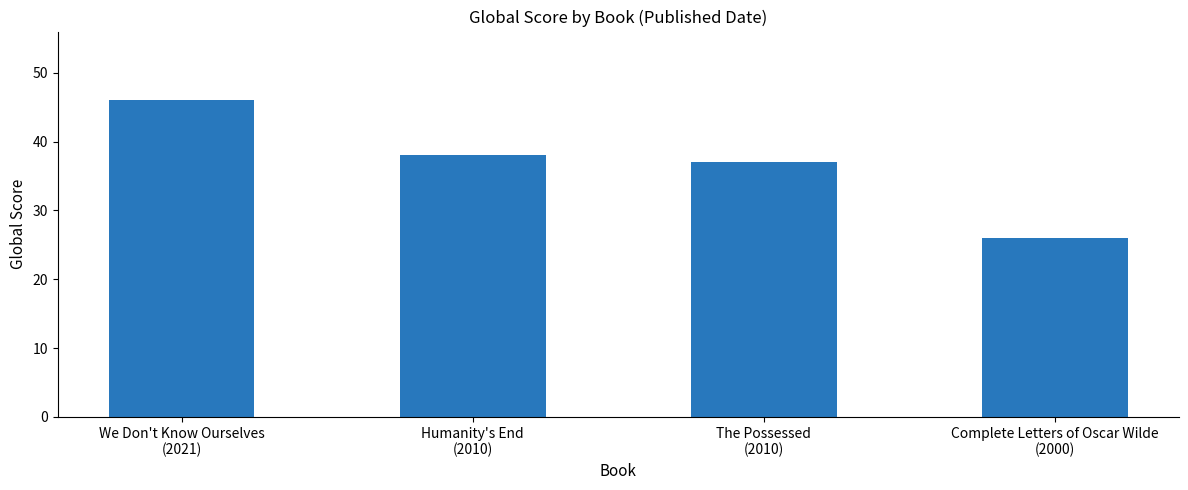

List the labels in order of value, largest first.

We Don't Know Ourselves
(2021), Humanity's End
(2010), The Possessed
(2010), Complete Letters of Oscar Wilde
(2000)